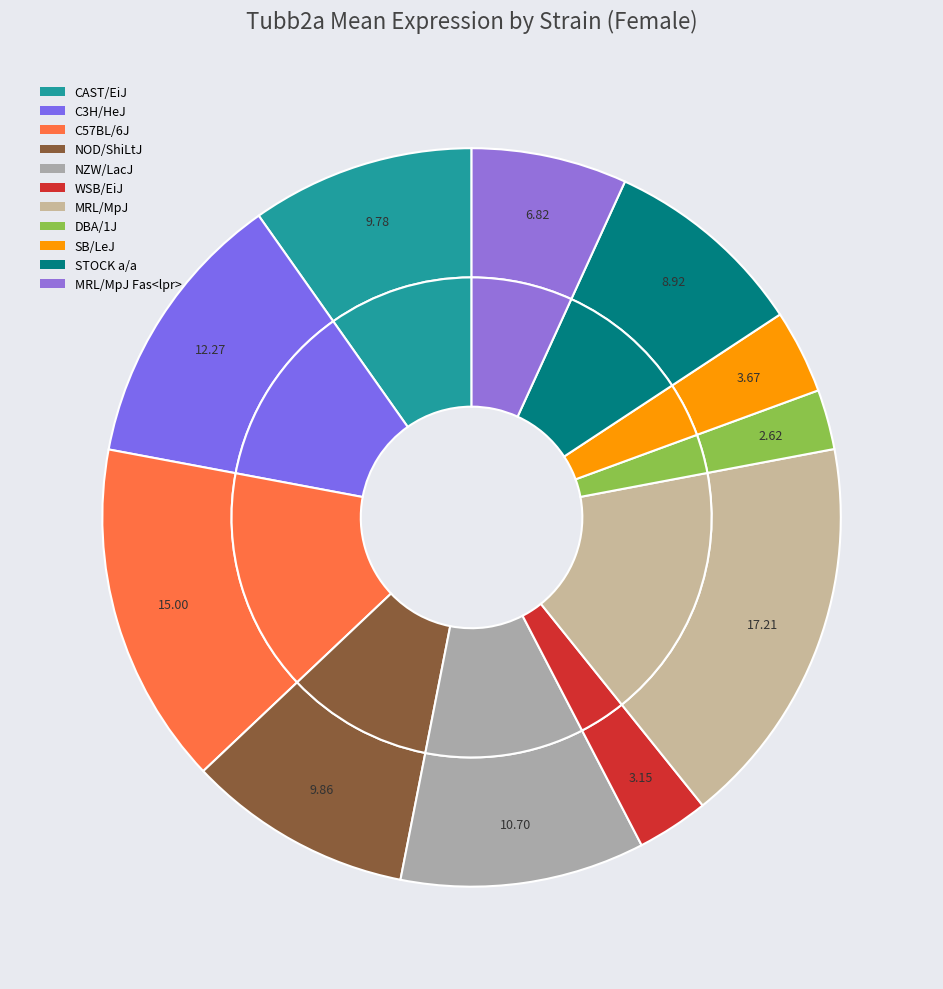

What percentage is the SB/LeJ slice, to the nearest percent?

4%